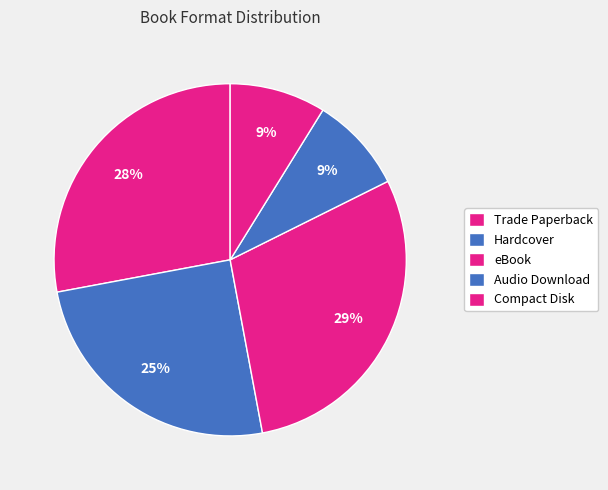

How many slices are in this pie chart?

5